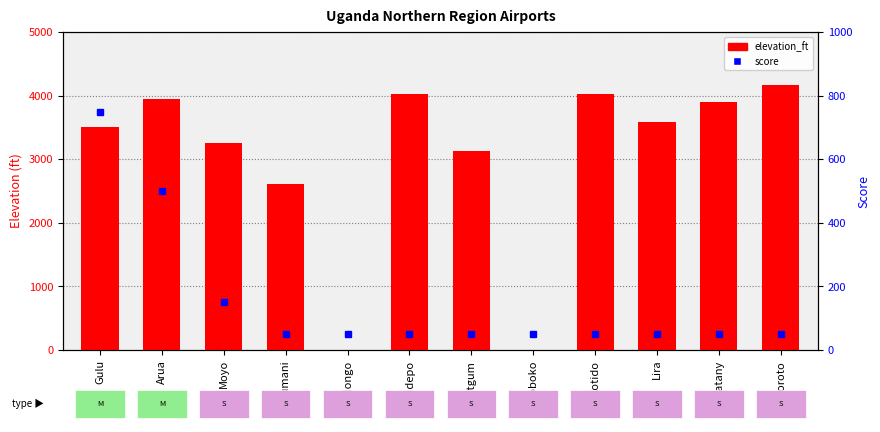

The elevation_ft series shows 3951 at Arua. True or false?

True